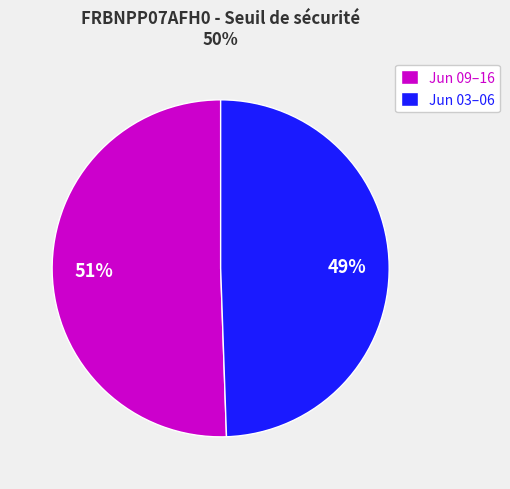

True or false: Jun 03–06 accounts for 49% of the total.

True